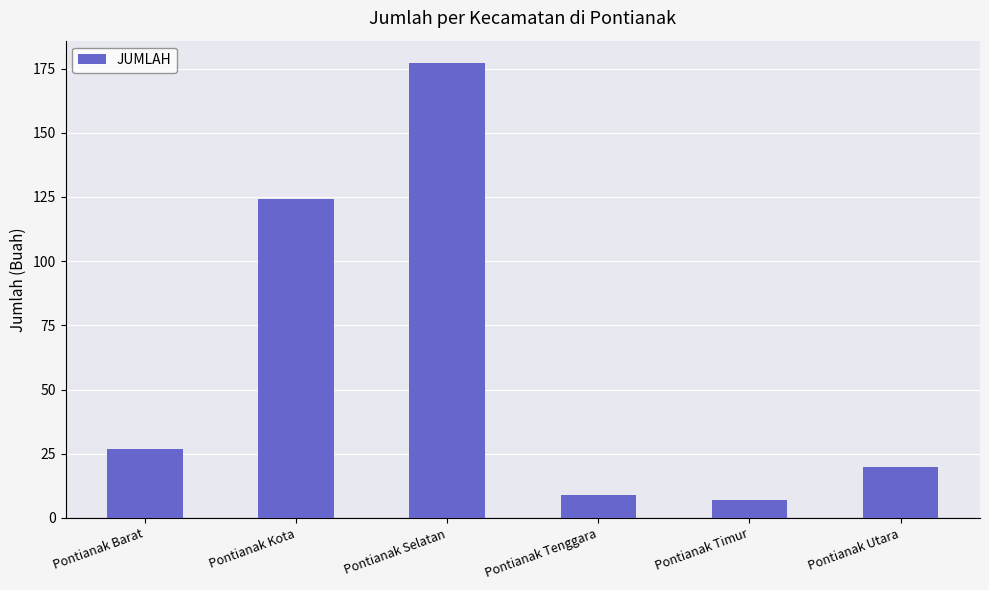

Which has a higher value, Pontianak Selatan or Pontianak Utara?

Pontianak Selatan